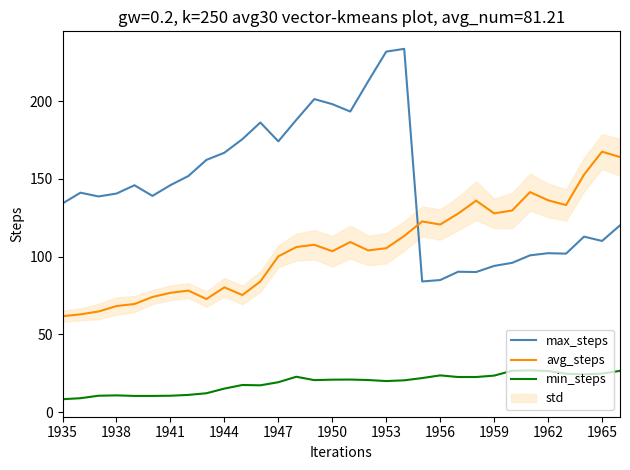

What position from the left is 17?

18